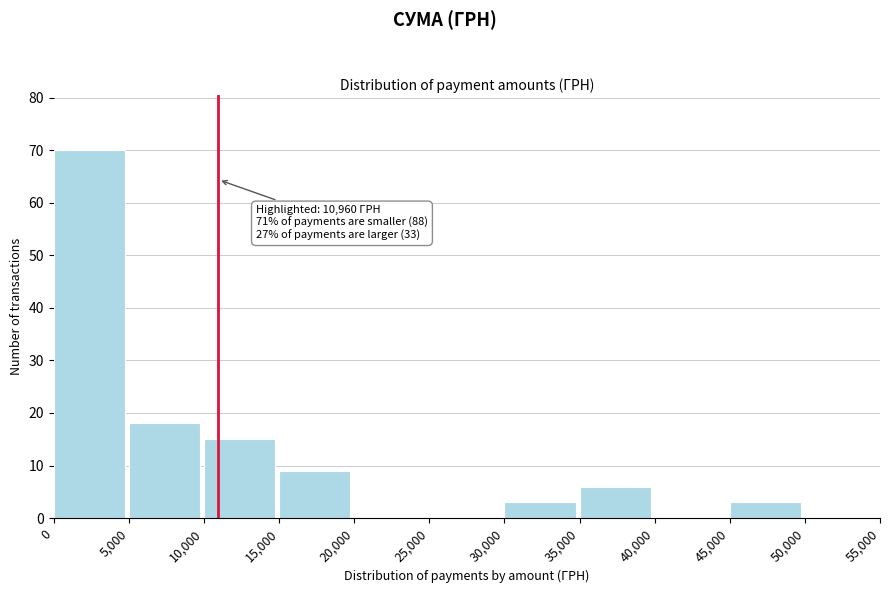

Over which range of the x-axis is the bar tallest?

0 to 5,000